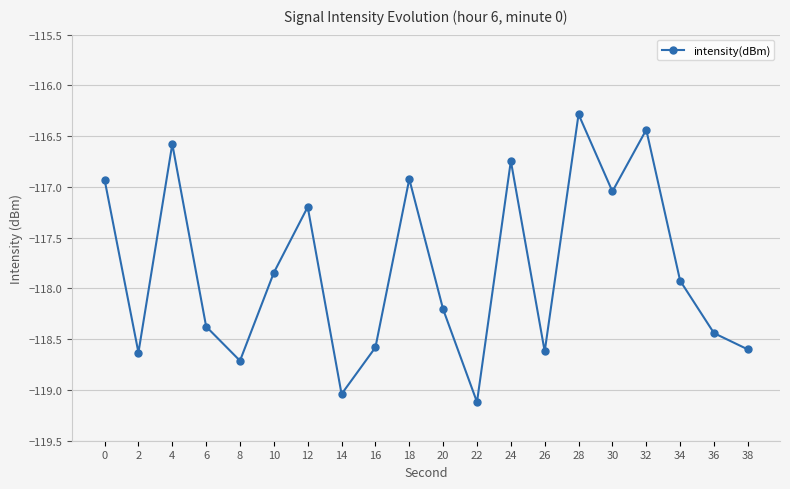

How many values exceed -117?

6